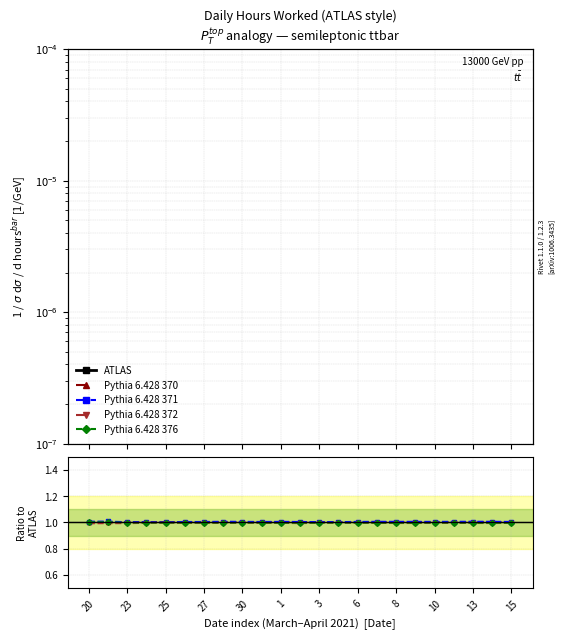

True or false: Pythia 6.428 372 and ATLAS intersect in this chart.

False